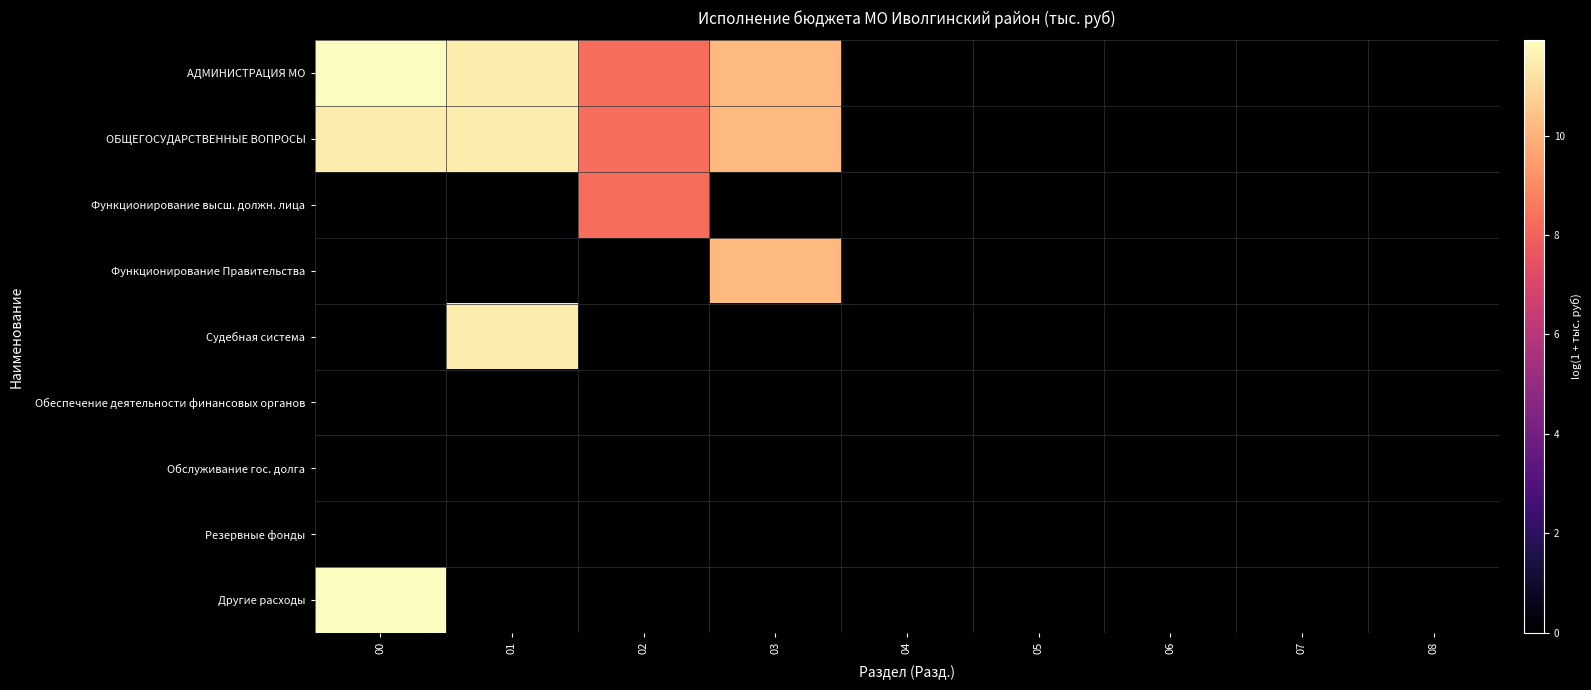

Reading left to right, transcribe all the data shown in this chart.

АДМИНИСТРАЦИЯ МО: 00=11.9	01=11.5	02=8.3	03=10.2	04=0.0	05=0.0	06=0.0	07=0.0	08=0.0
ОБЩЕГОСУДАРСТВЕННЫЕ ВОПРОСЫ: 00=11.5	01=11.5	02=8.3	03=10.2	04=0.0	05=0.0	06=0.0	07=0.0	08=0.0
Функционирование высш. должн. лица: 00=0.0	01=0.0	02=8.3	03=0.0	04=0.0	05=0.0	06=0.0	07=0.0	08=0.0
Функционирование Правительства: 00=0.0	01=0.0	02=0.0	03=10.2	04=0.0	05=0.0	06=0.0	07=0.0	08=0.0
Судебная система: 00=0.0	01=11.5	02=0.0	03=0.0	04=0.0	05=0.0	06=0.0	07=0.0	08=0.0
Обеспечение деятельности финансовых органов: 00=0.0	01=0.0	02=0.0	03=0.0	04=0.0	05=0.0	06=0.0	07=0.0	08=0.0
Обслуживание гос. долга: 00=0.0	01=0.0	02=0.0	03=0.0	04=0.0	05=0.0	06=0.0	07=0.0	08=0.0
Резервные фонды: 00=0.0	01=0.0	02=0.0	03=0.0	04=0.0	05=0.0	06=0.0	07=0.0	08=0.0
Другие расходы: 00=11.9	01=0.0	02=0.0	03=0.0	04=0.0	05=0.0	06=0.0	07=0.0	08=0.0